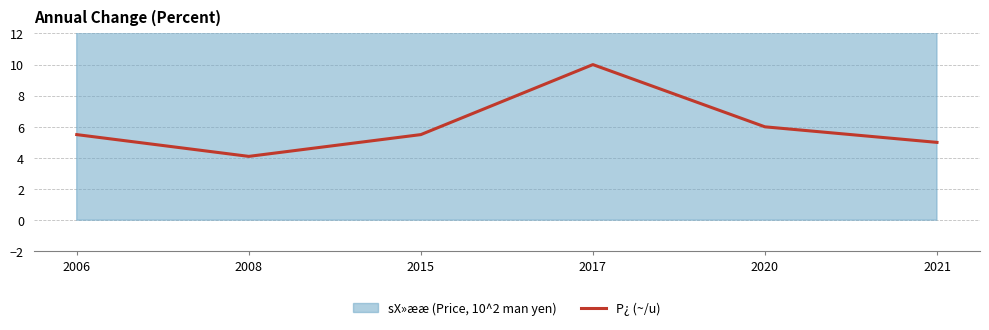

Where does the data first go above 5?

2006